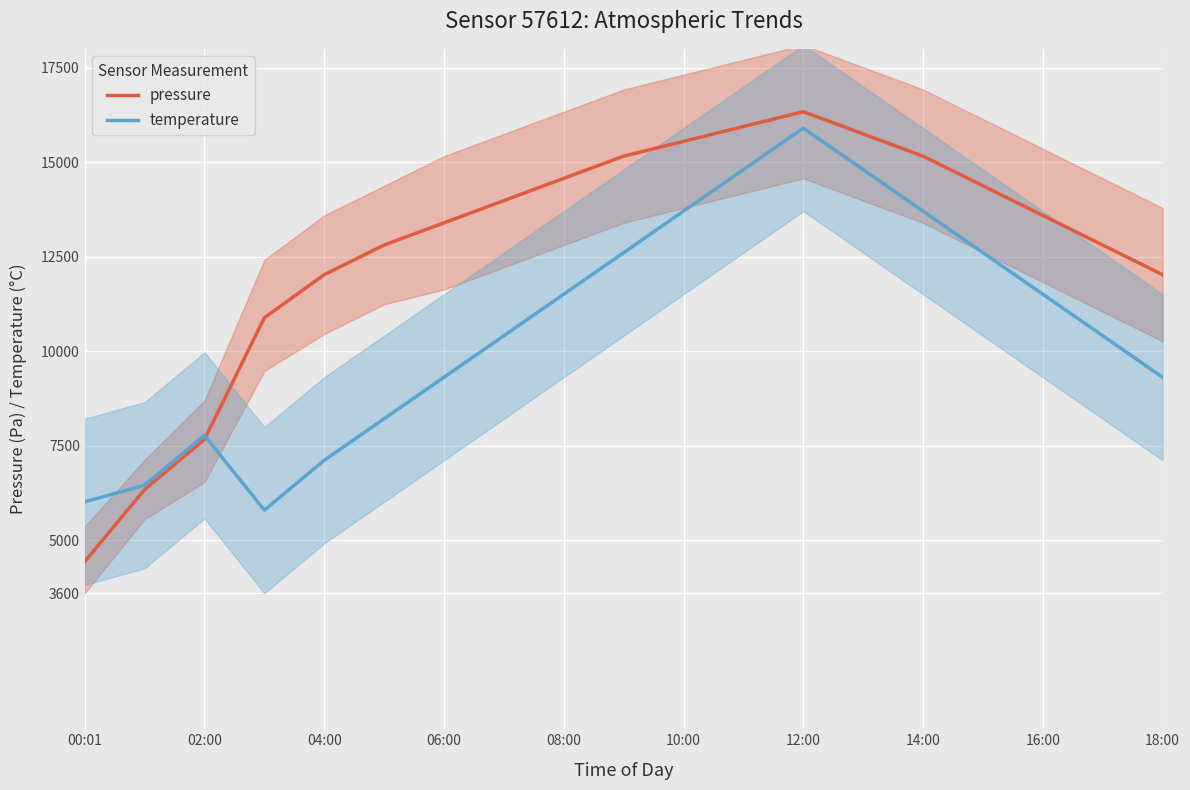

Reading left to right, what are all the values shown in this chart?

pressure: 4434.5	6340.9	7665.9	10885.5	12025.7	12809.5	13397.3	13985.1	14573.0	15160.8	15552.7	15944.6	16336.5	15748.6	15160.8	14377.0	13593.2	12809.5	12025.7
temperature: 6016.7	6456.1	7774.2	5797.0	7115.2	8213.6	9312.1	10410.6	11509.1	12607.6	13706.1	14804.5	15903.0	14804.5	13706.1	12607.6	11509.1	10410.6	9312.1